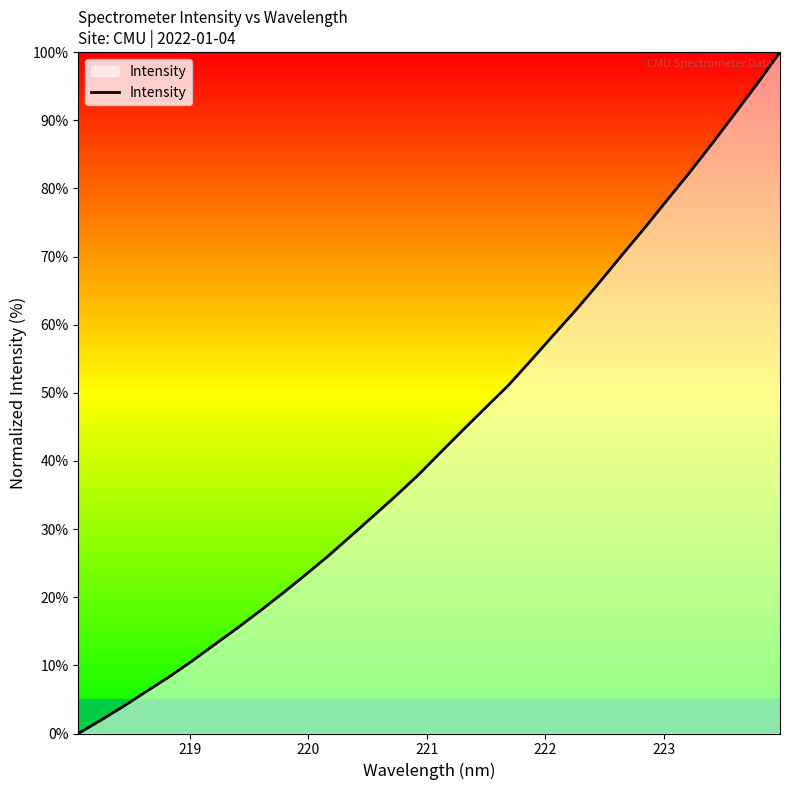

What is the difference between the maximum and minimum values?

100.0